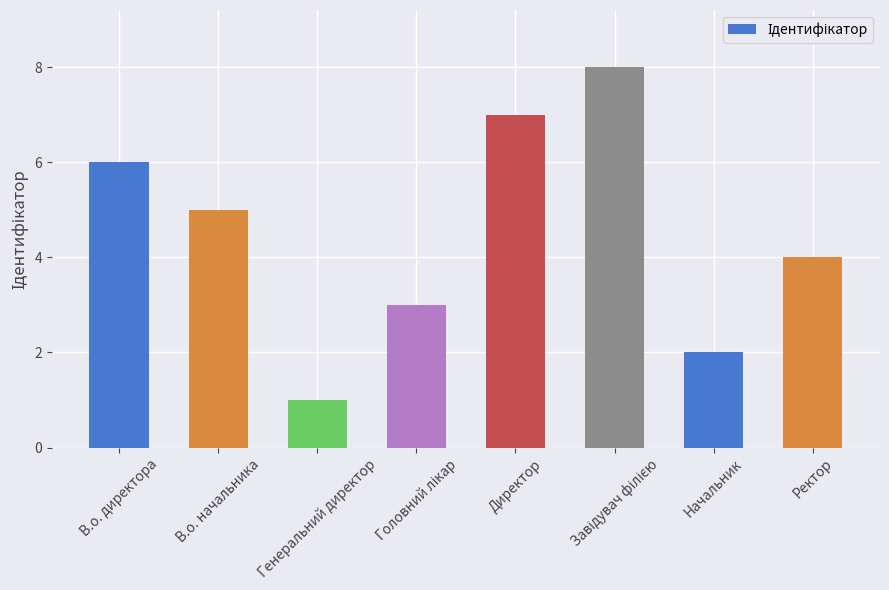

What value does the data have at В.о. начальника?

5